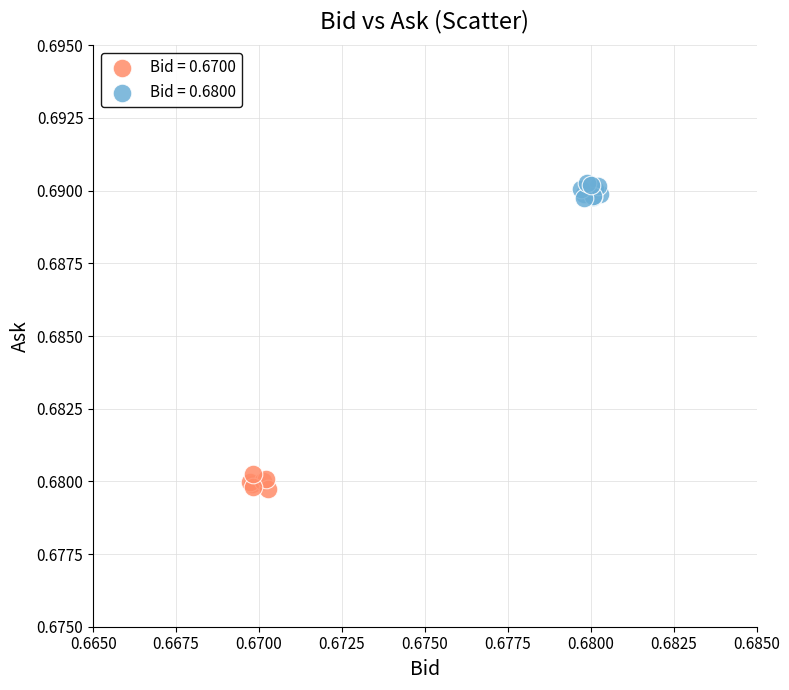

Which series contains the lowest Y value?

Bid = 0.6700